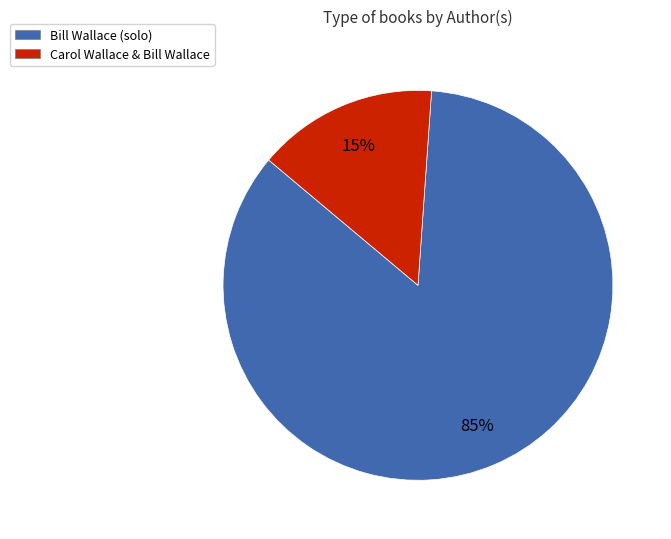

Which slice is the smallest?

Carol Wallace & Bill Wallace